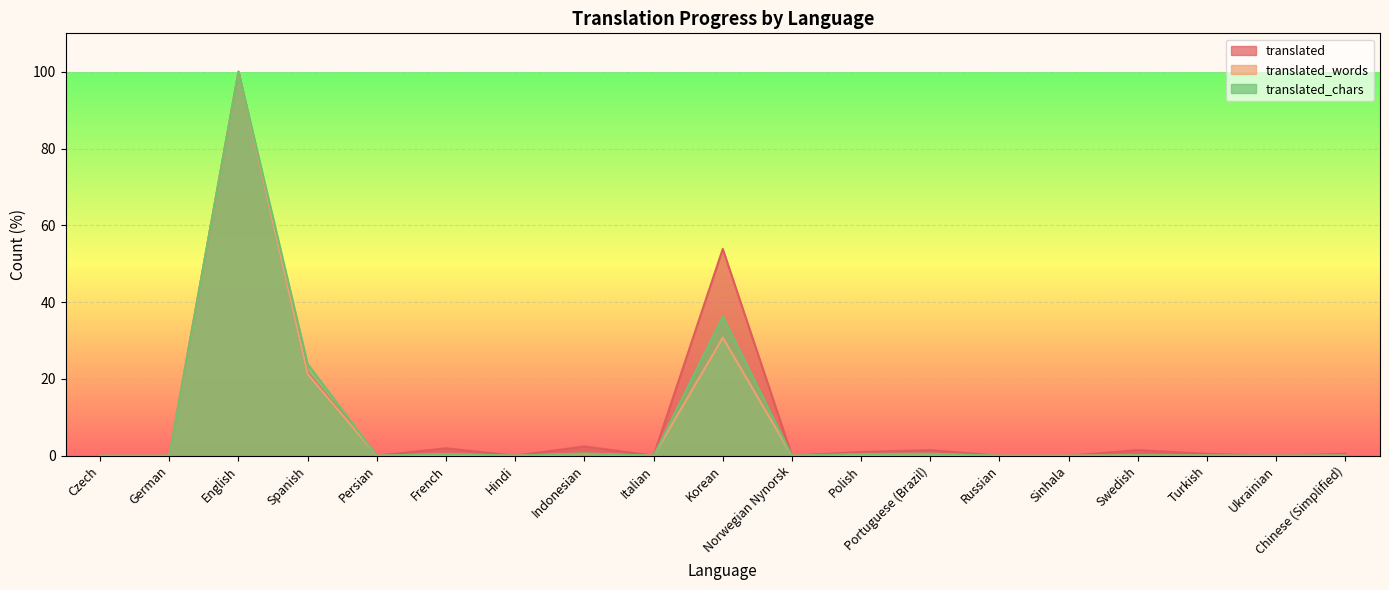

Which category has the highest value across all series?

English